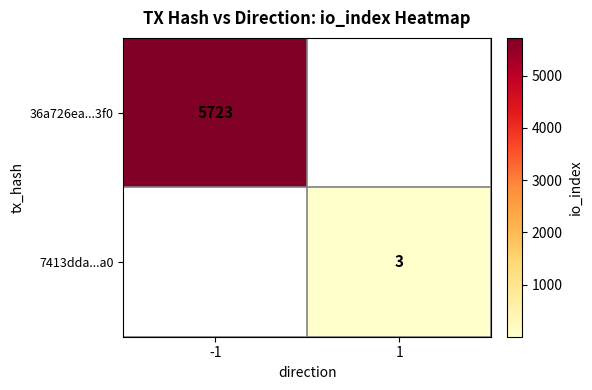

The value of 7413dda...a0 at 1 is 3. True or false?

True